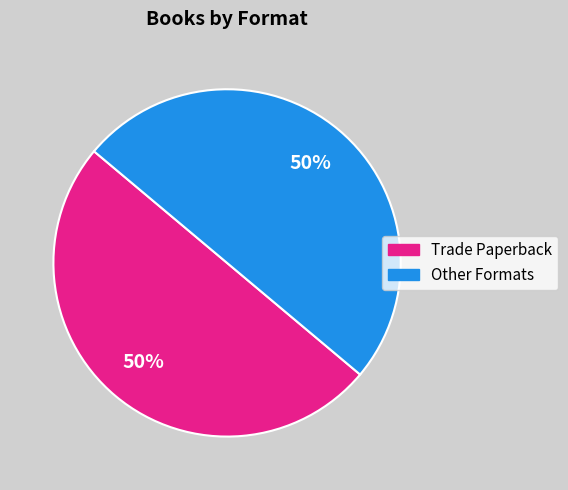

How many slices are in this pie chart?

2